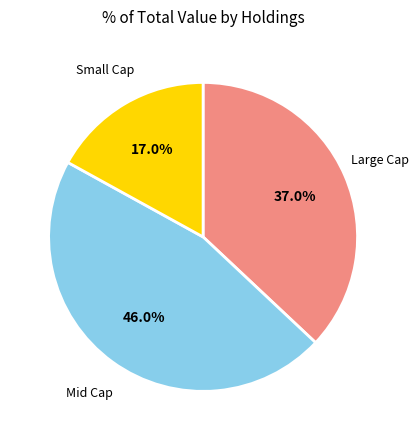

Is there any slice that represents more than half of the pie?

No